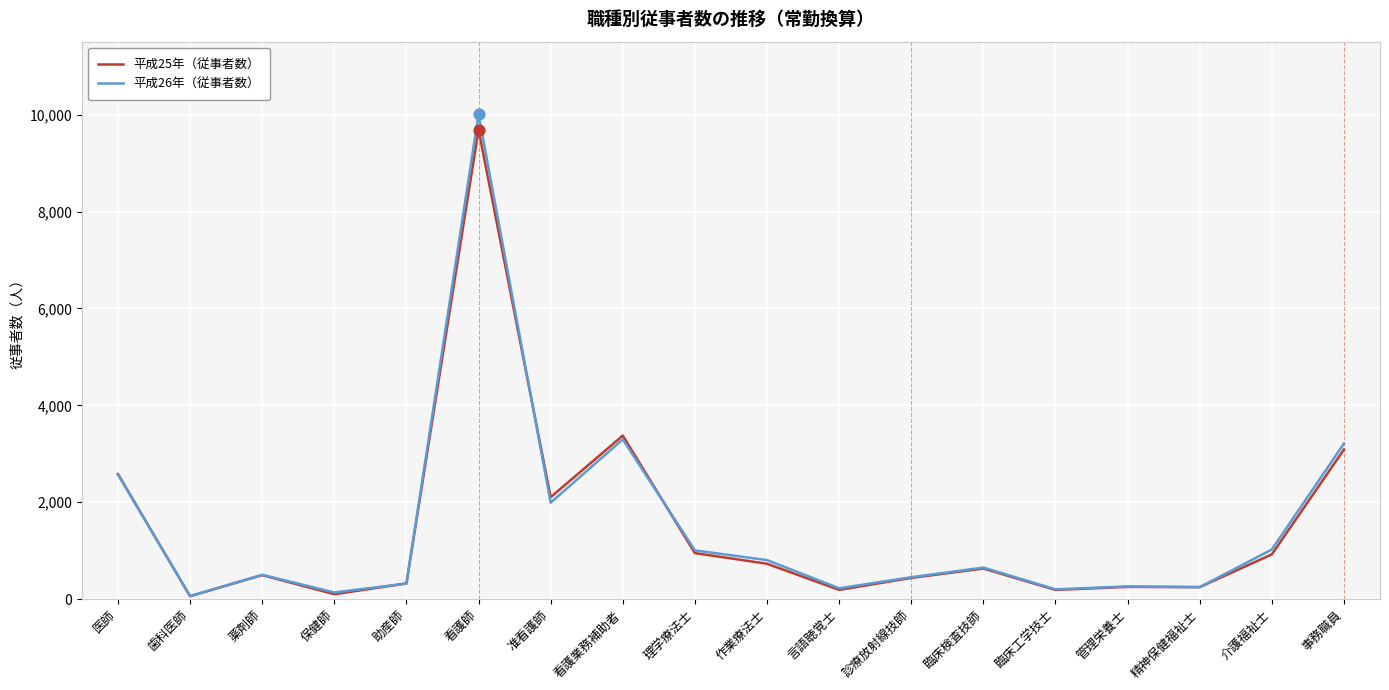

At which category is the sum across all series the highest?

看護師